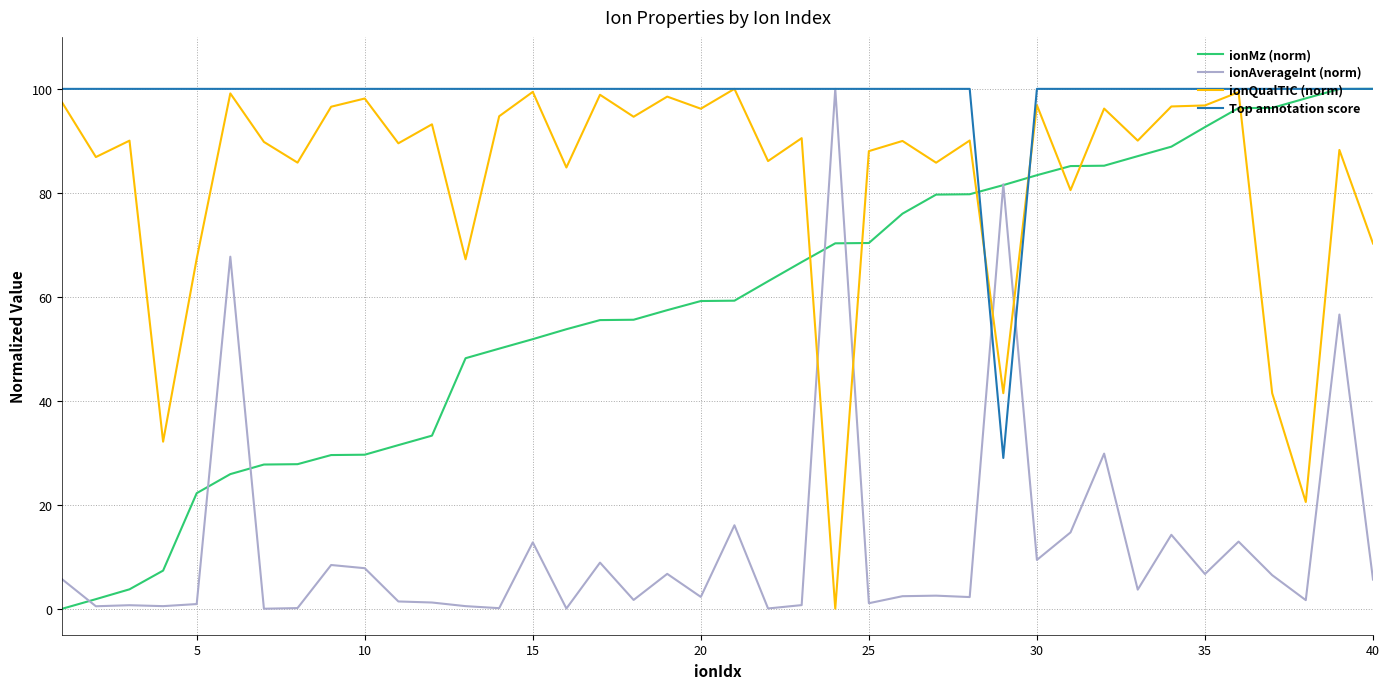

How many times do ionQualTIC (norm) and ionMz (norm) cross each other?

7